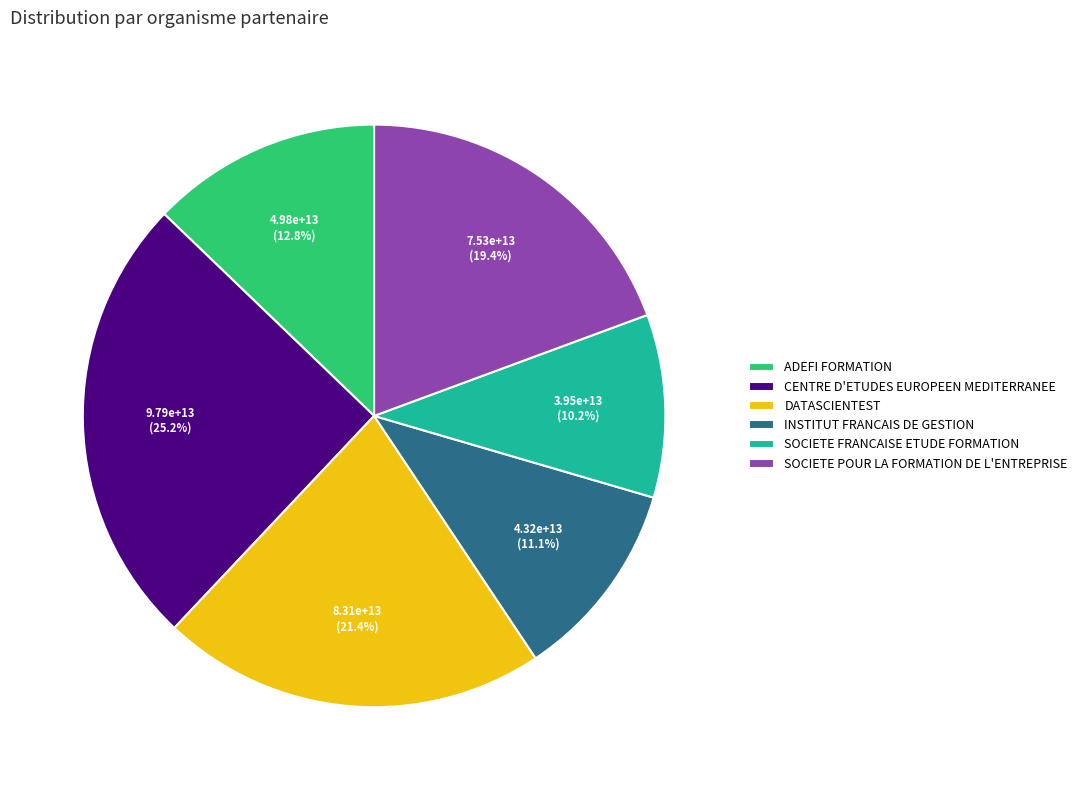

Which slice is the largest?

CENTRE D'ETUDES EUROPEEN MEDITERRANEE